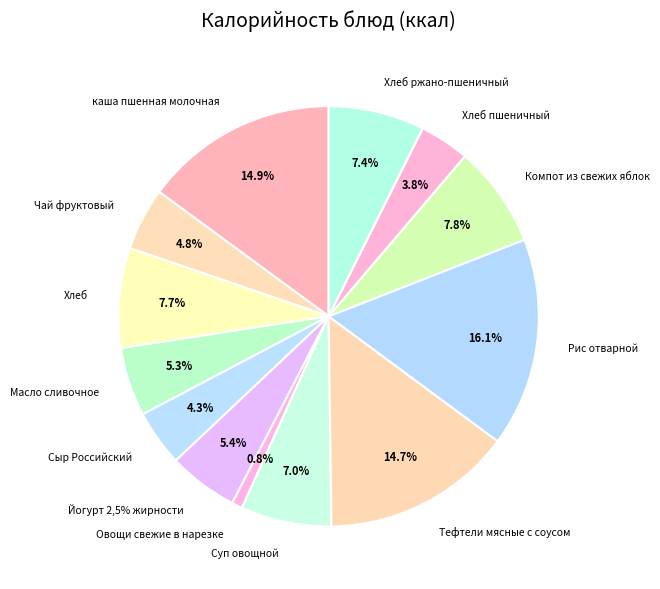

What is the ratio of the value at Хлеб пшеничный to the value at каша пшенная молочная?

0.3